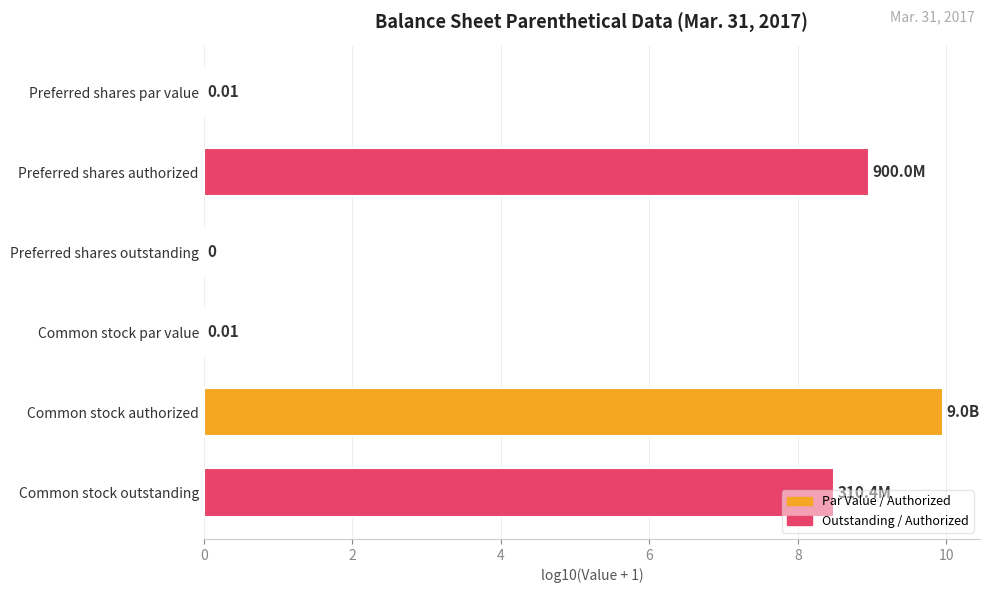

Between Preferred shares par value and Preferred shares authorized, which is larger?

Preferred shares authorized